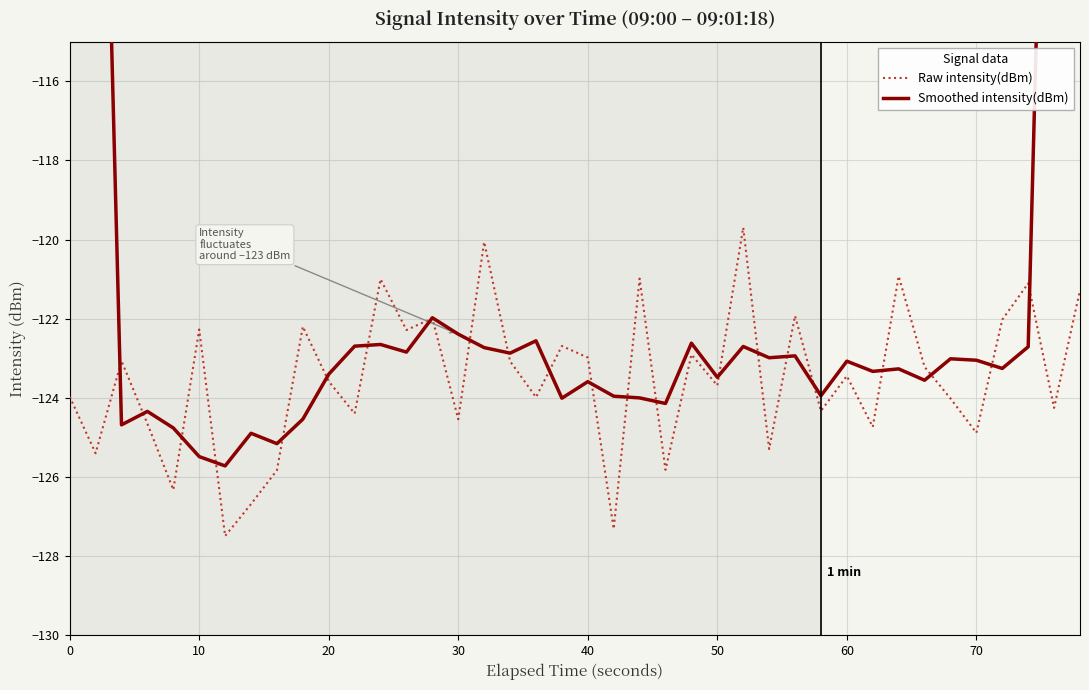

The value of Raw intensity(dBm) at 20 is -123.6. True or false?

True